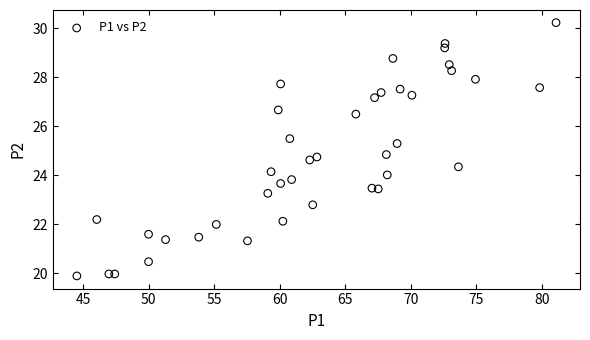

What is the range of Y values (max minus min)?

10.3